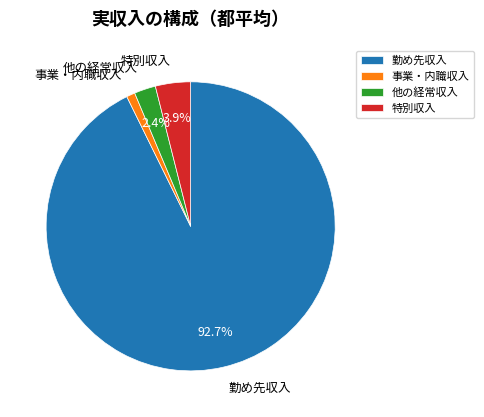

Do 事業・内職収入 and 特別収入 together represent more than half of the pie?

No